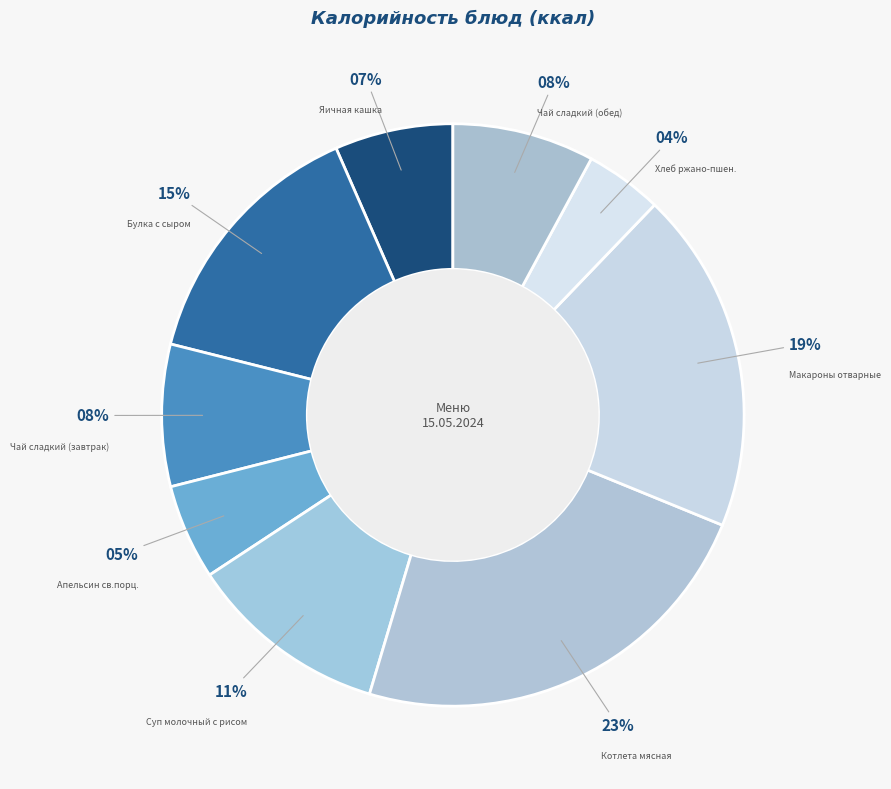

Does Макароны отварные account for over 50% of the chart?

No